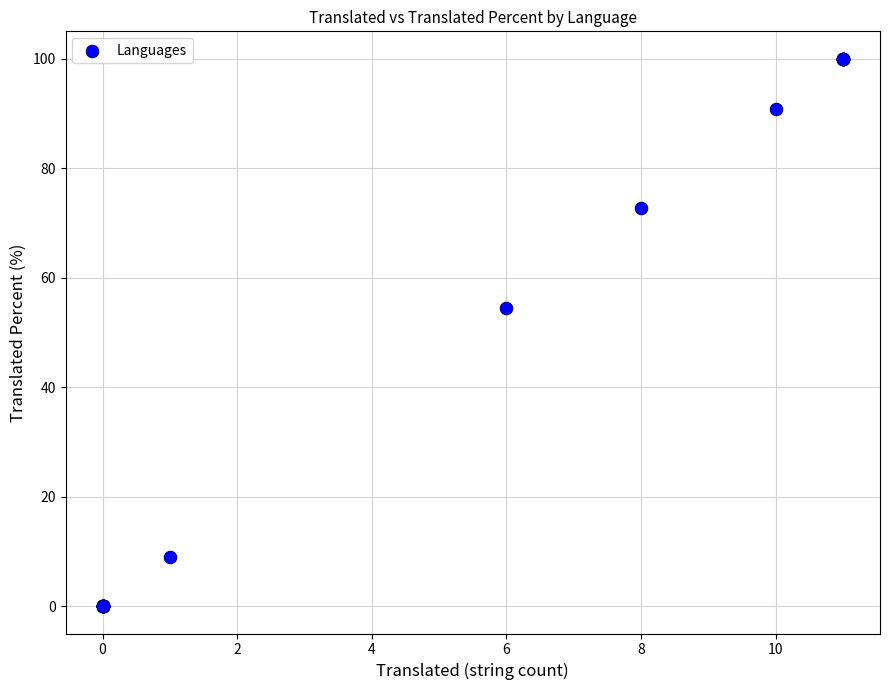

What Y value in the scatter plot is closest to 50?

54.5